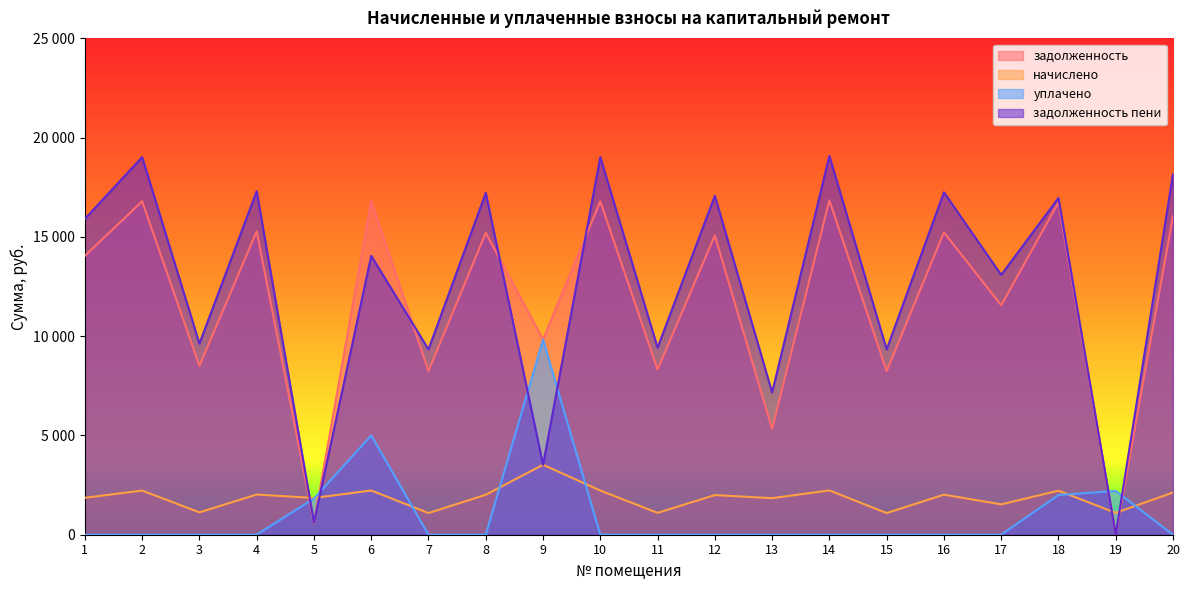

What is the value of the начислено point at the 3rd from the left?

1126.1